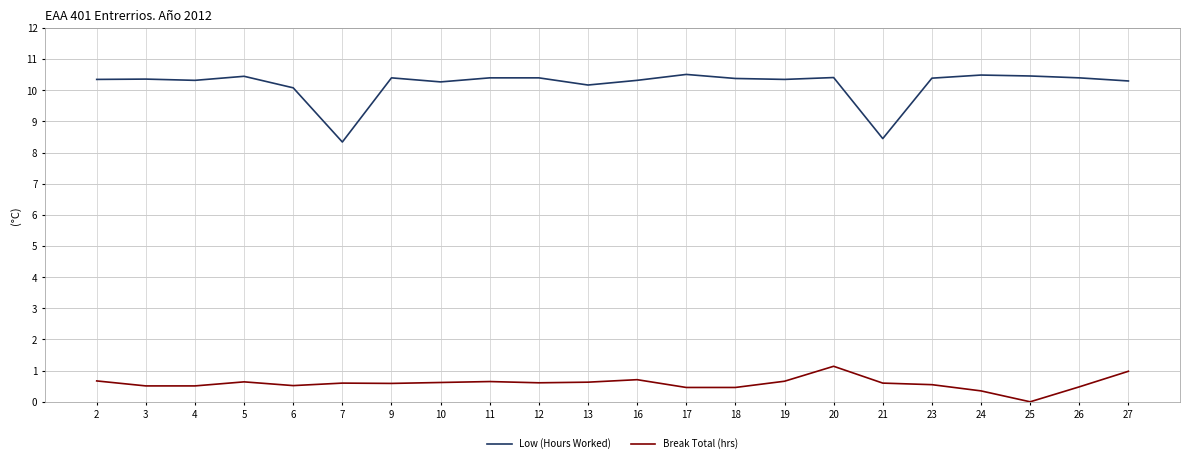

At which label does Low (Hours Worked) reach its minimum?

7